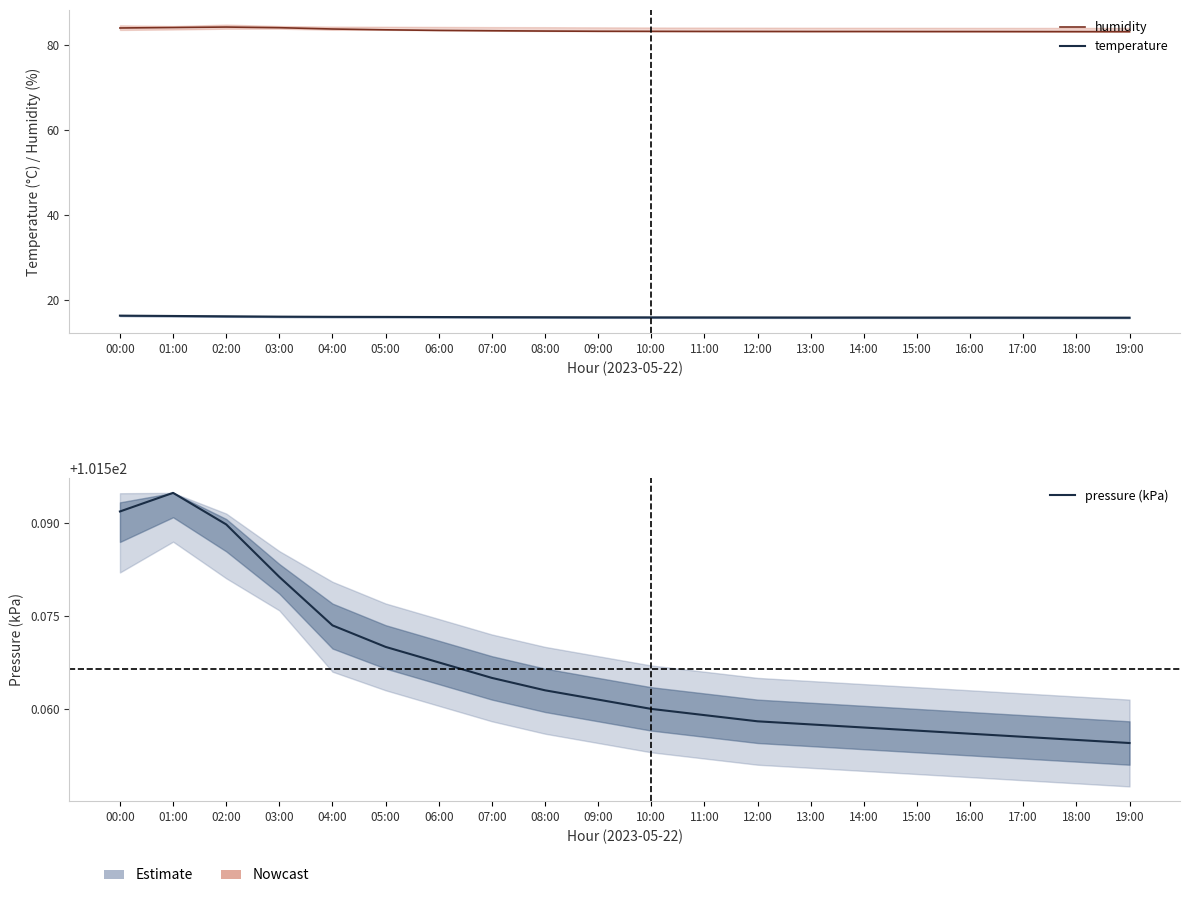

Which series has the largest total across all categories?

pressure (kPa)